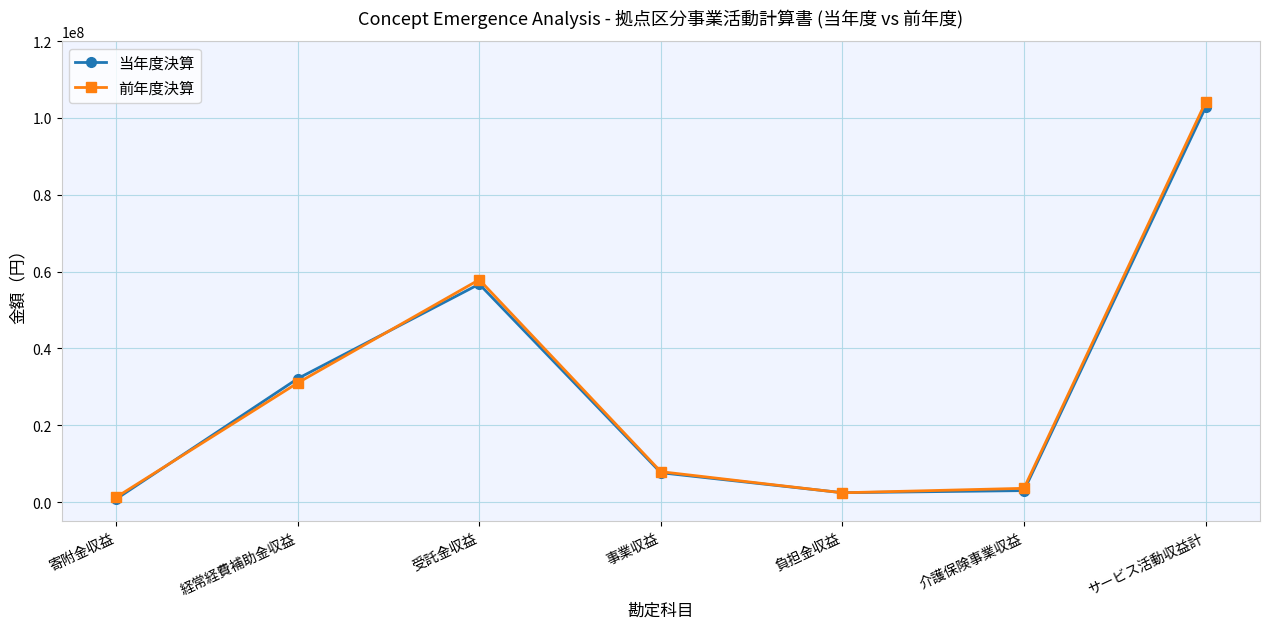

In 当年度決算, how many points are lower than both neighbors (excluding endpoints)?

1